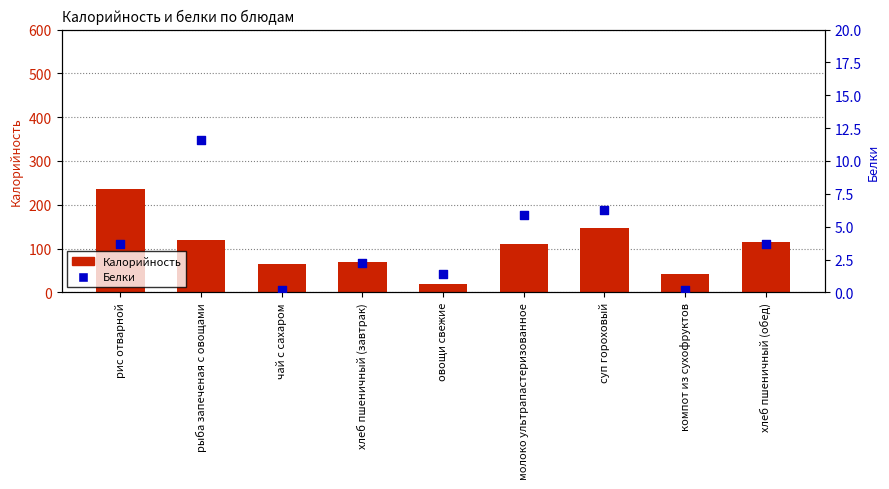

Is the value of Белки at овощи свежие greater than the value of Калорийность at хлеб пшеничный (обед)?

No